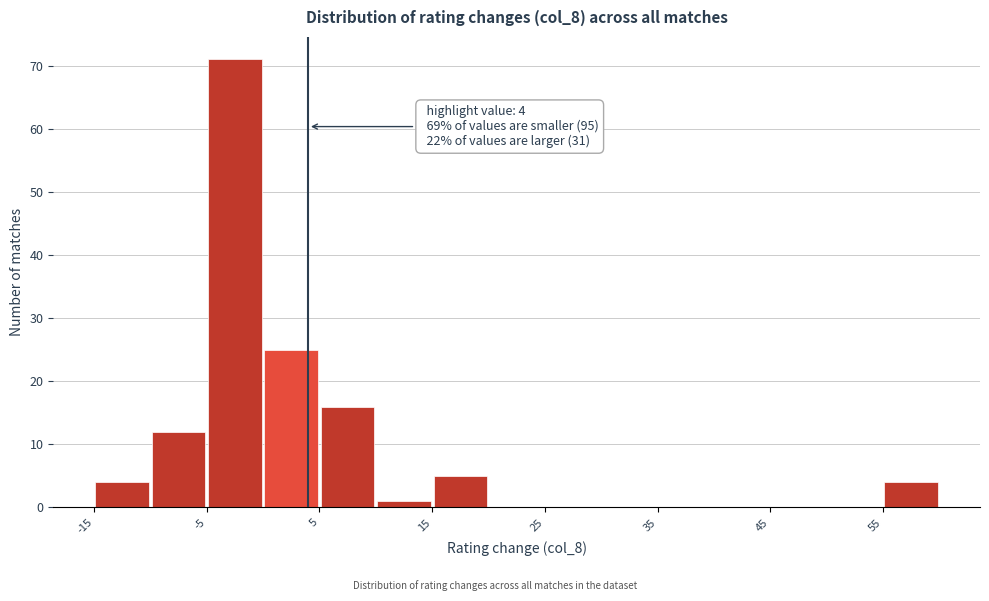

Over which range of the x-axis is the bar tallest?

-5 to 0